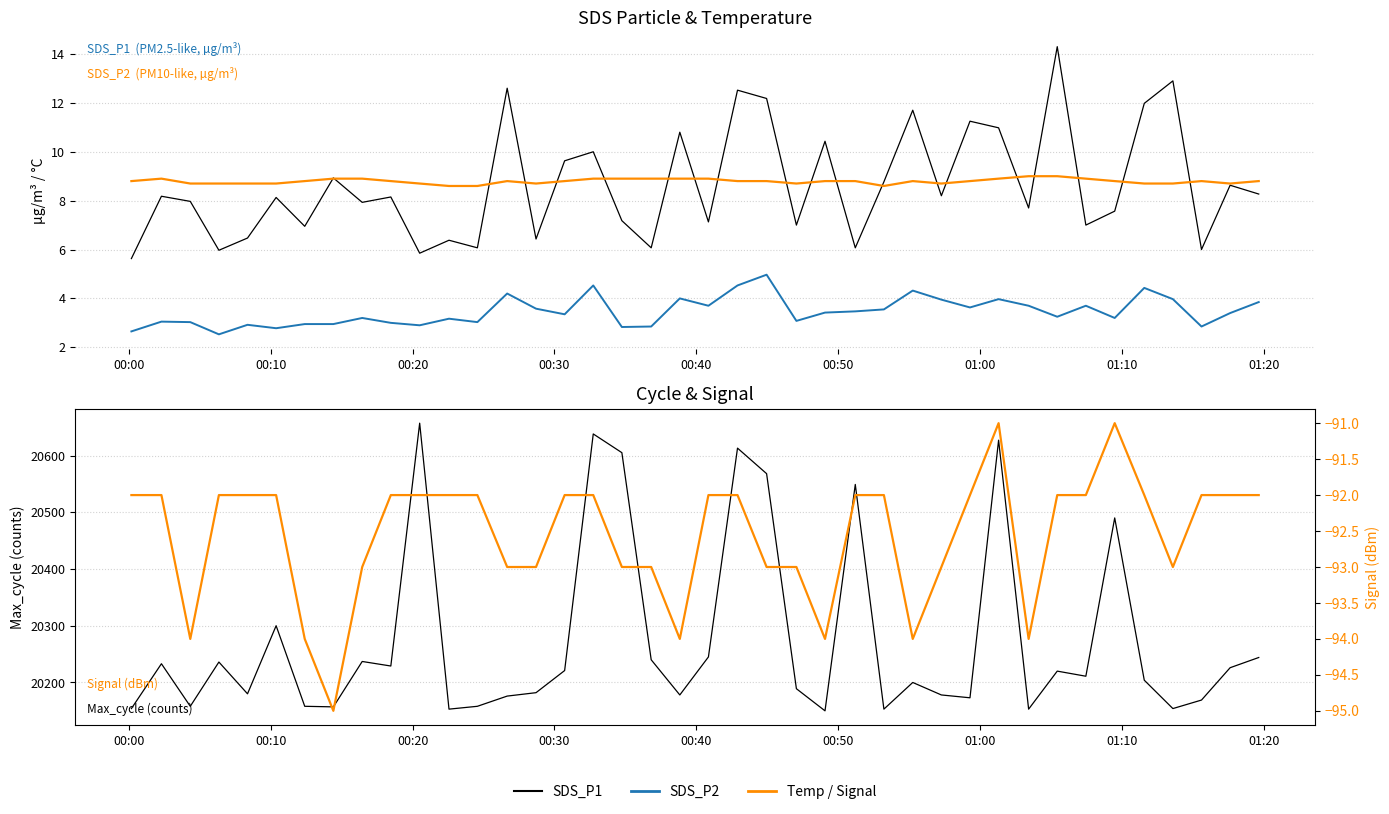

List the series in order of their peak value, lowest first.

Signal, SDS_P2, Temp, SDS_P1, Max_cycle